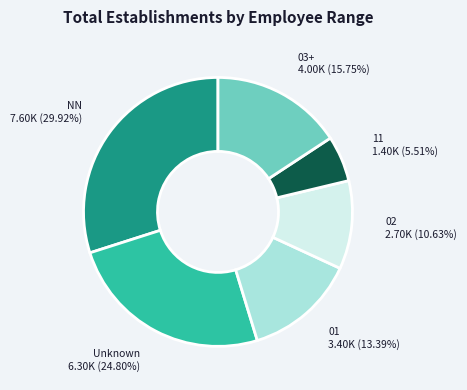

Is there a majority slice in this chart?

No